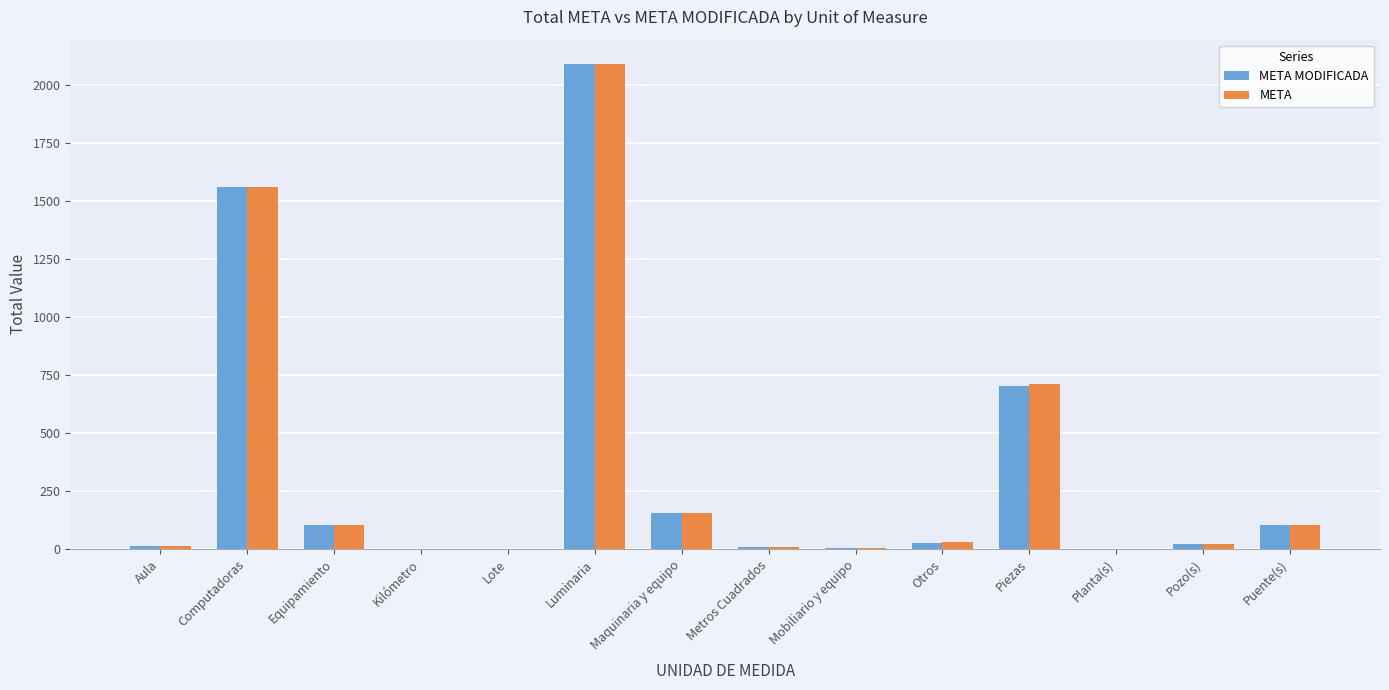

How many series are shown in this chart?

2